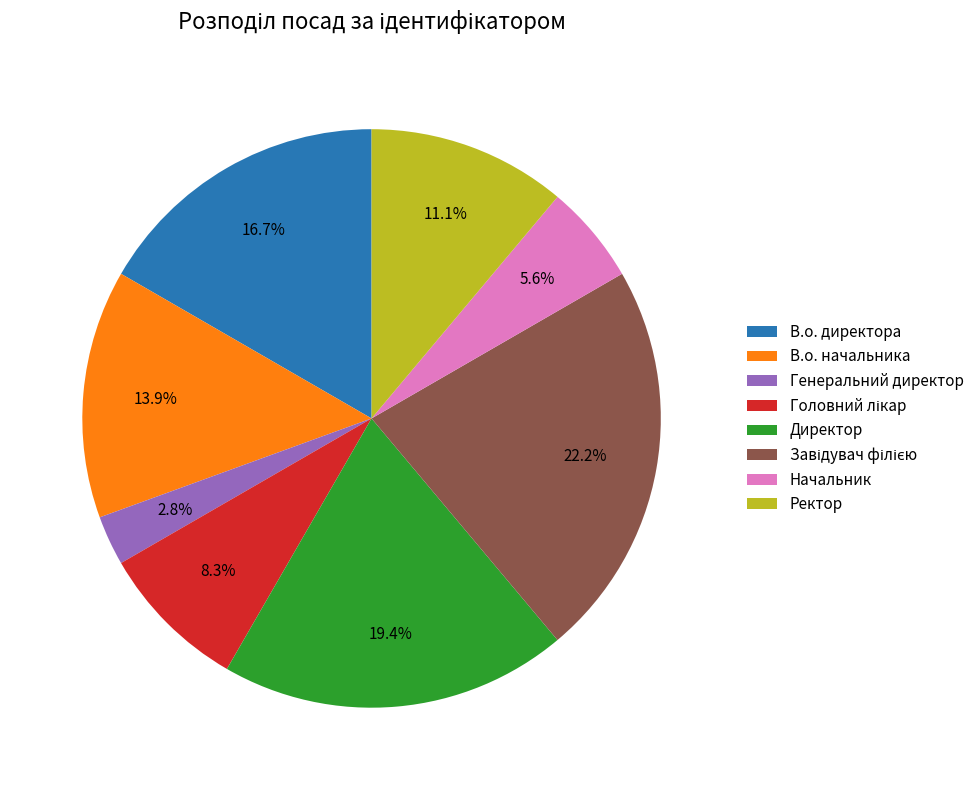

To the nearest percent, what is the average slice percentage?

12%